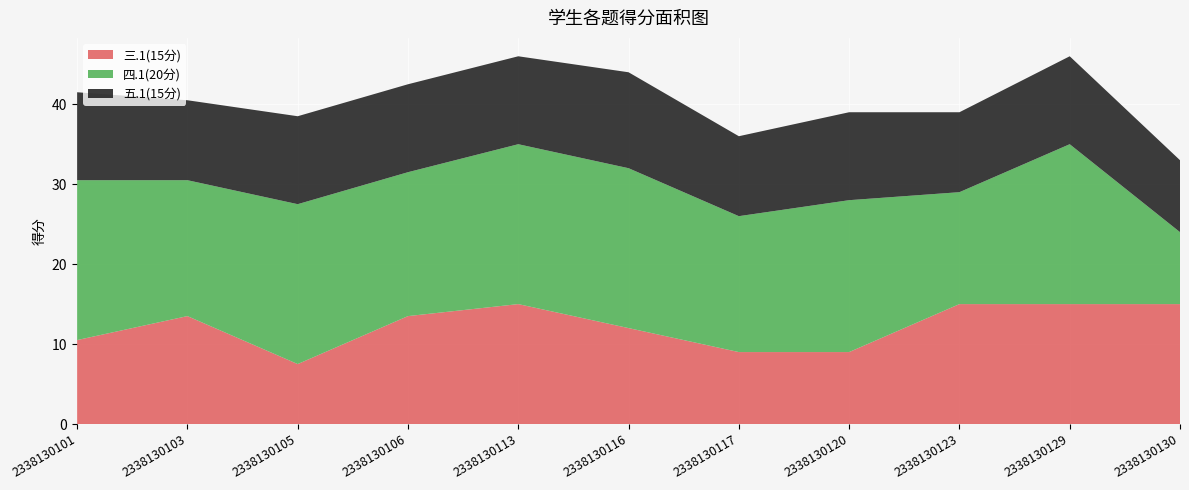

Reading left to right, what are all the values shown in this chart?

三.1(15分): 10.5	13.5	7.5	13.5	15.0	12.0	9.0	9.0	15.0	15.0	15.0
四.1(20分): 20.0	17.0	20.0	18.0	20.0	20.0	17.0	19.0	14.0	20.0	9.0
五.1(15分): 11.0	10.0	11.0	11.0	11.0	12.0	10.0	11.0	10.0	11.0	9.0